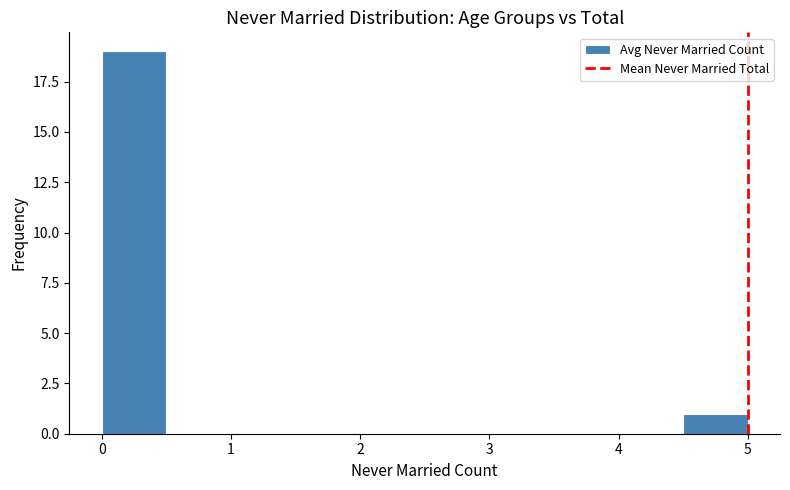

Which range on the x-axis has the tallest bar?

0.0 to 0.5